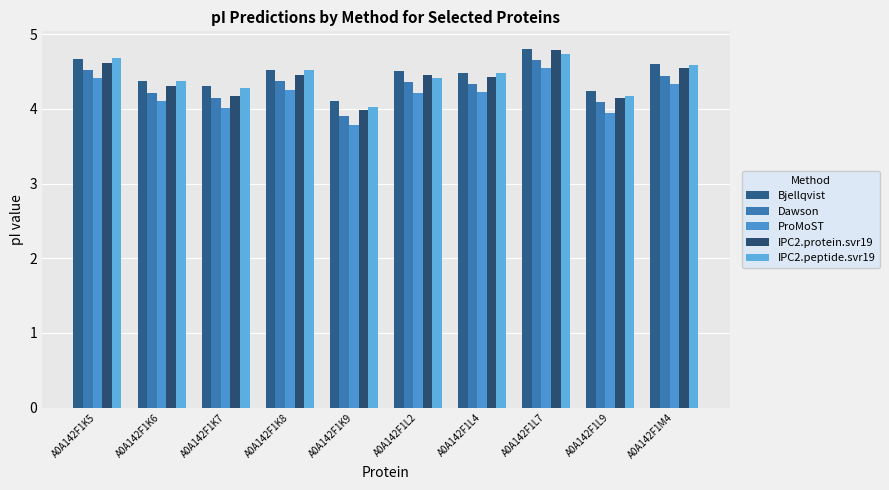

How many groups of bars are there?

10